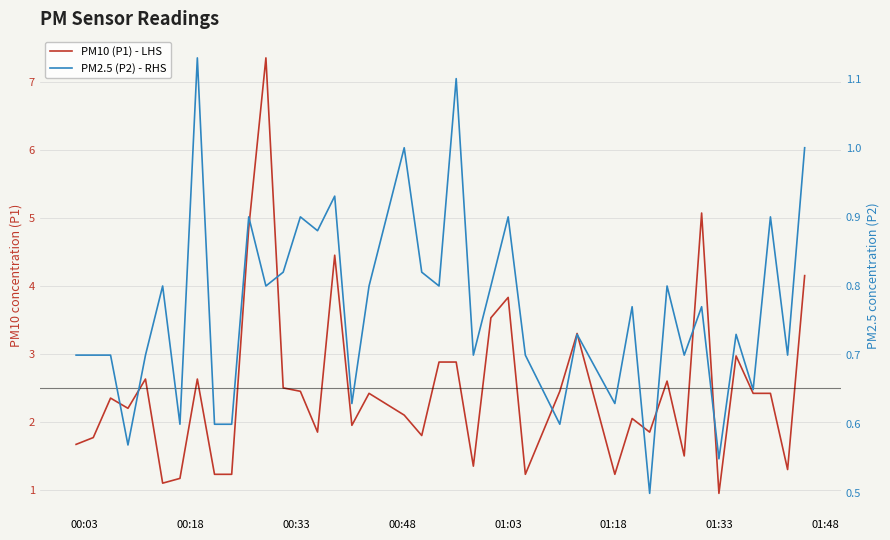

What is the smallest value displayed?

0.5